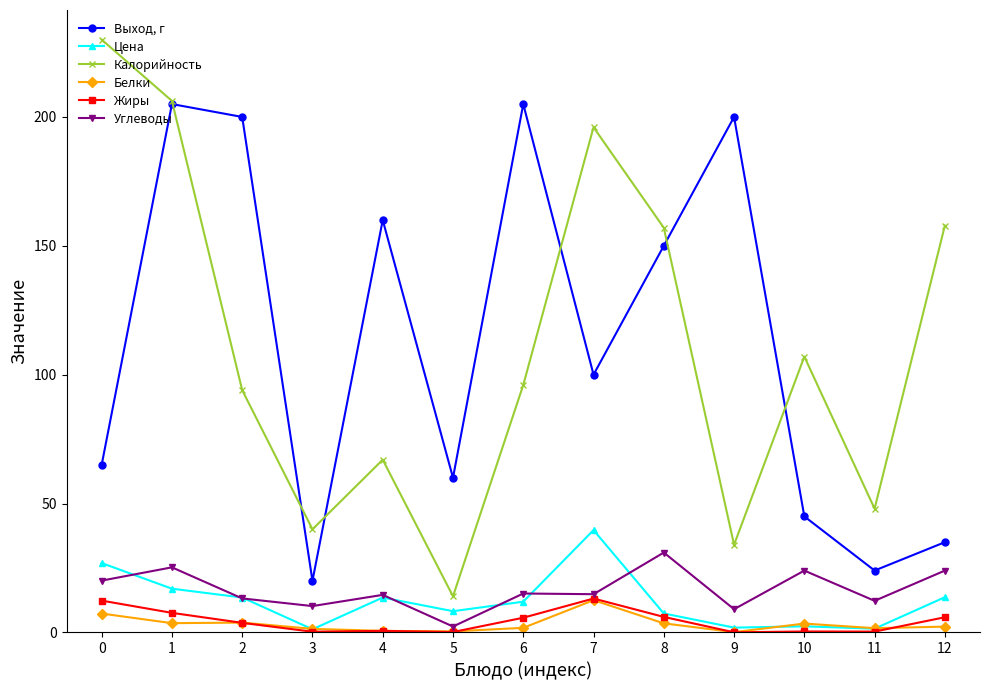

True or false: Белки has more than 0 interior local peaks.

True